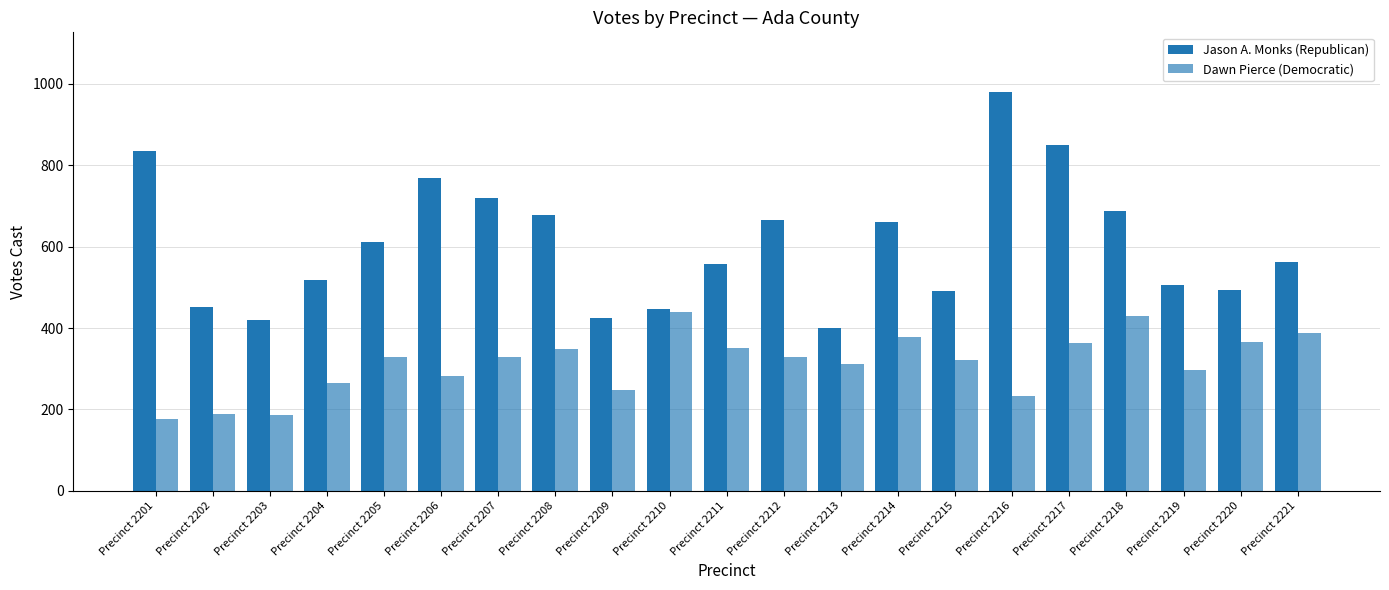

Where is Jason A. Monks (Republican) nearest to the value 690?

Precinct 2218